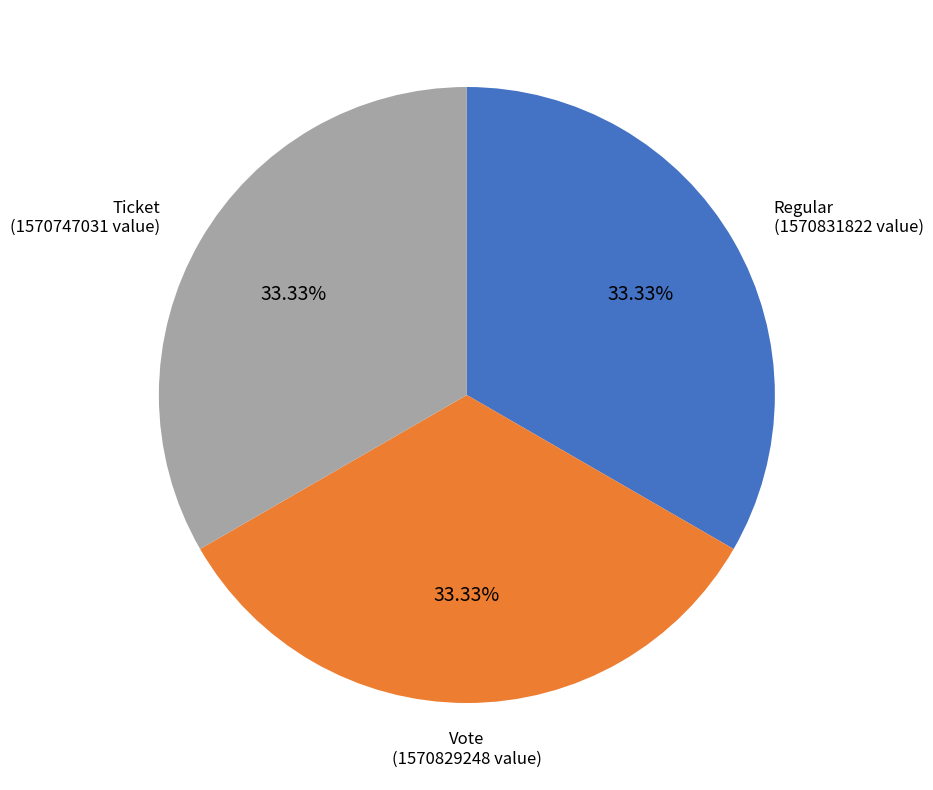

Combined, do Ticket and Regular account for over 50%?

Yes